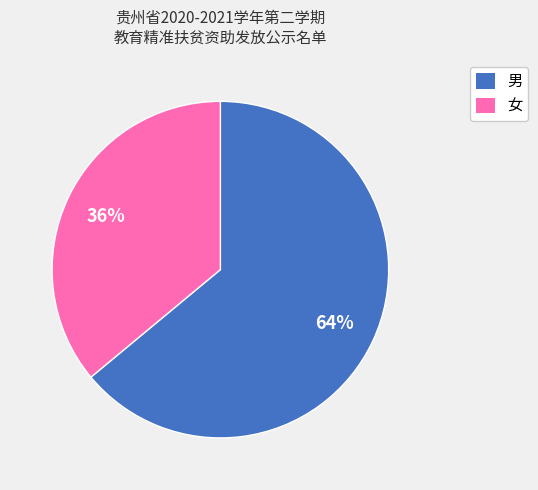

How many slices are in this pie chart?

2